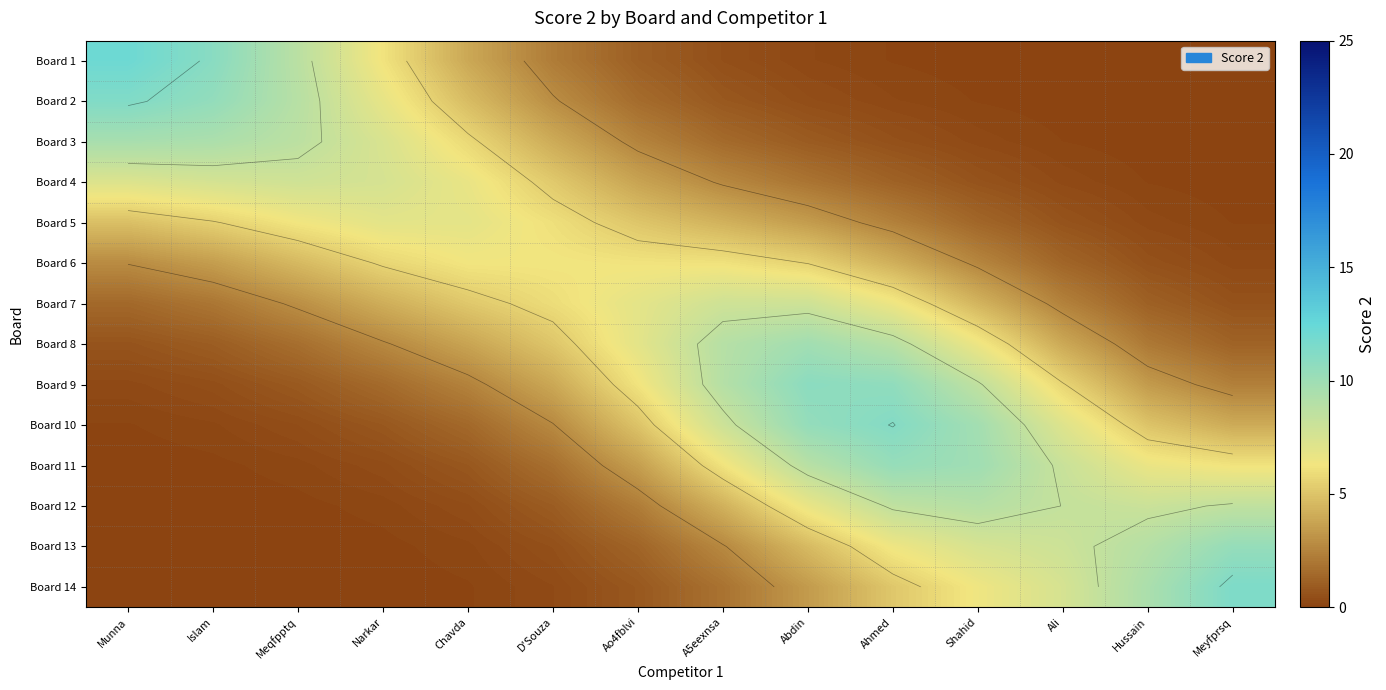

Which series has the largest total across all categories?

Board 10